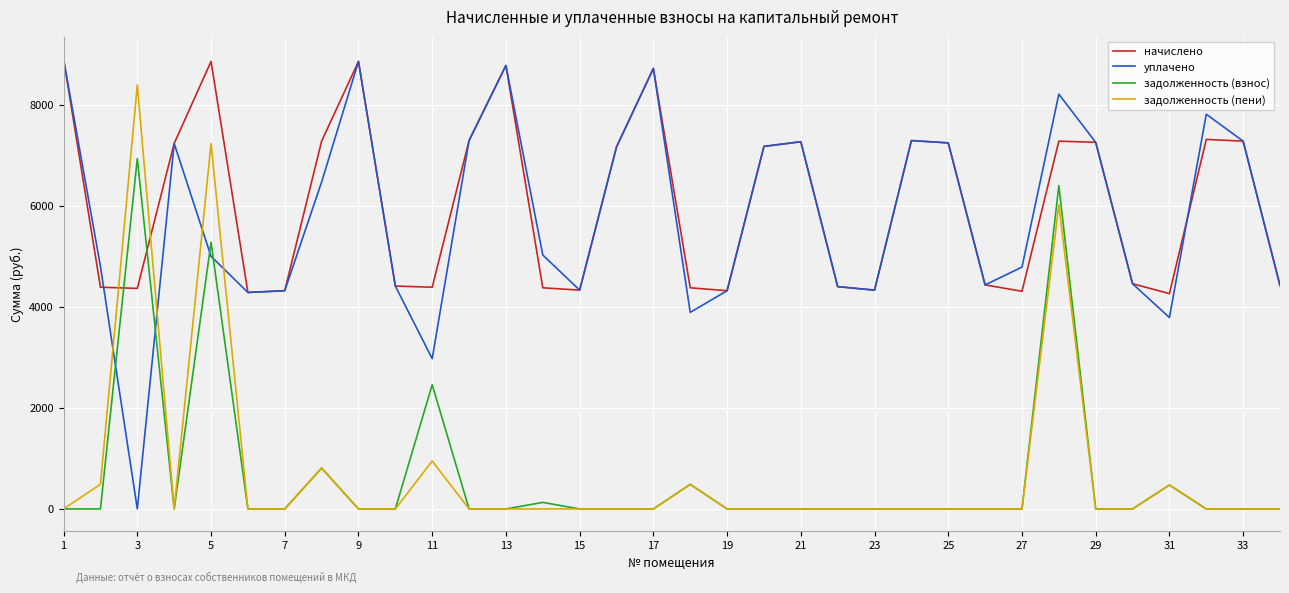

What is the maximum value for задолженность (пени)?

8391.1